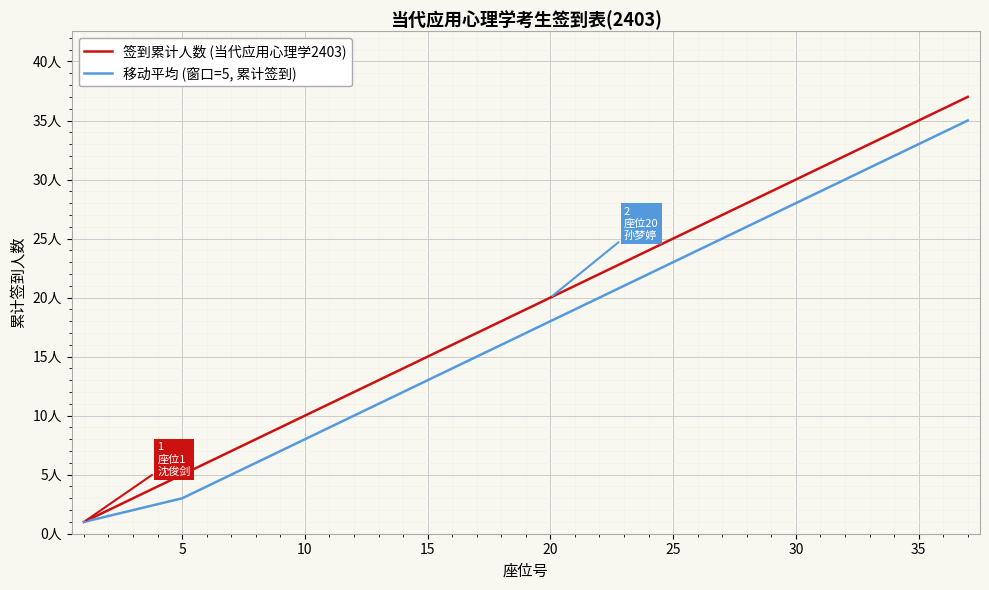

Rank the series by their maximum value, from highest to lowest.

签到累计人数 (当代应用心理学2403), 移动平均 (窗口=5, 累计签到)